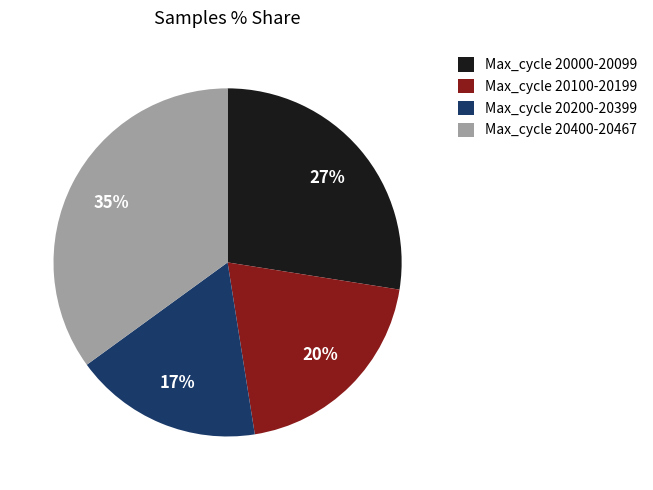

Do Max_cycle 20200-20399 and Max_cycle 20400-20467 together represent more than half of the pie?

Yes